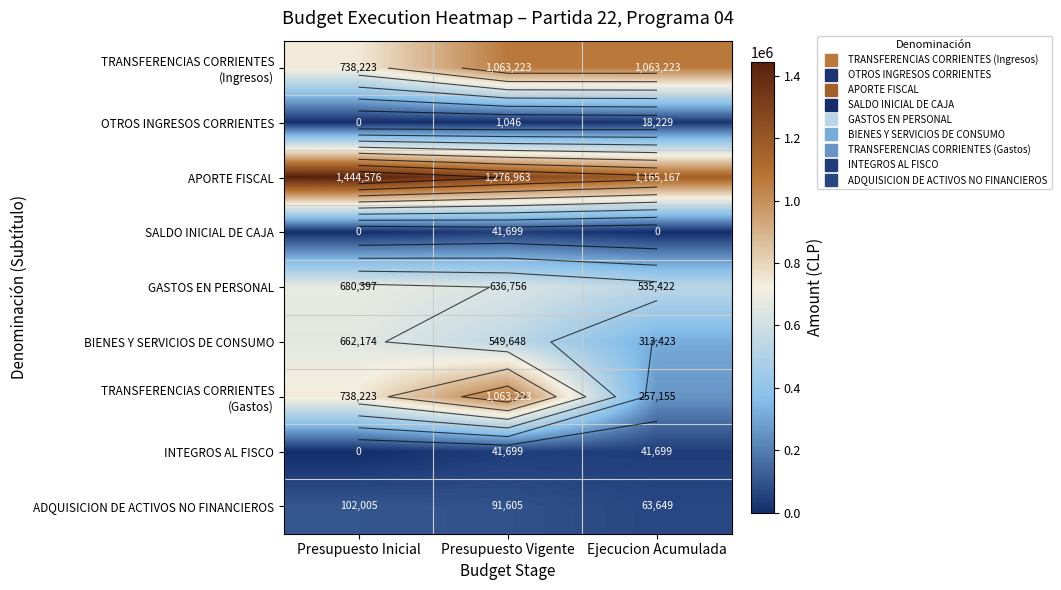

Is it true that BIENES Y SERVICIOS DE CONSUMO equals 1134988 at Presupuesto Inicial?

False